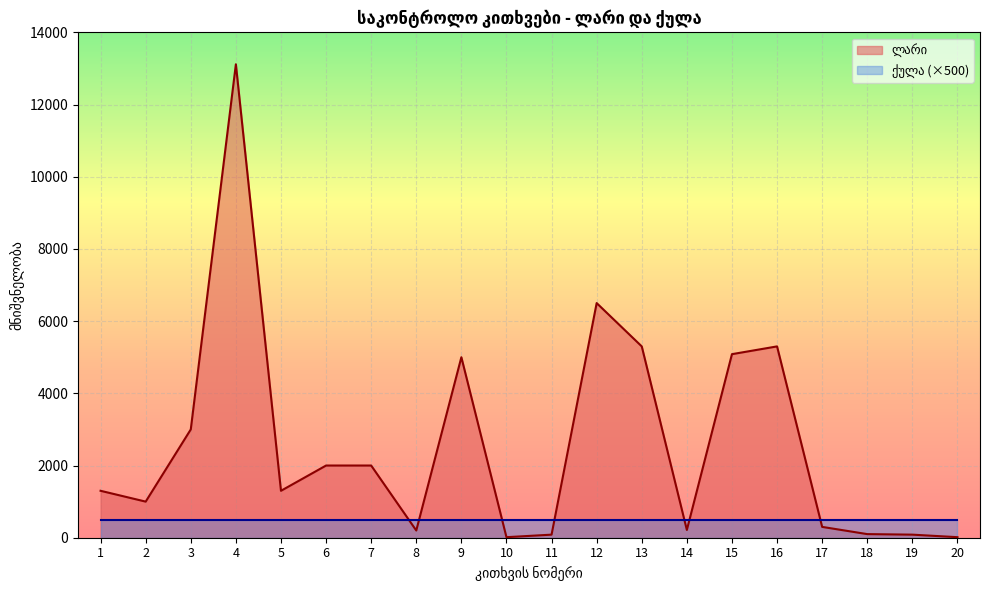

Where is the first local minimum?

2